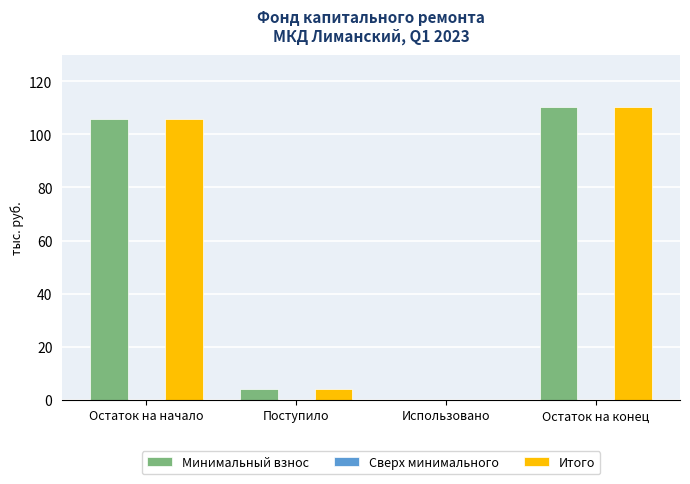

Reading left to right, what are all the values shown in this chart?

Минимальный взнос: Остаток на начало=105.9	Поступило=4.3	Использовано=0.0	Остаток на конец=110.2
Итого: Остаток на начало=105.9	Поступило=4.3	Использовано=0.0	Остаток на конец=110.2